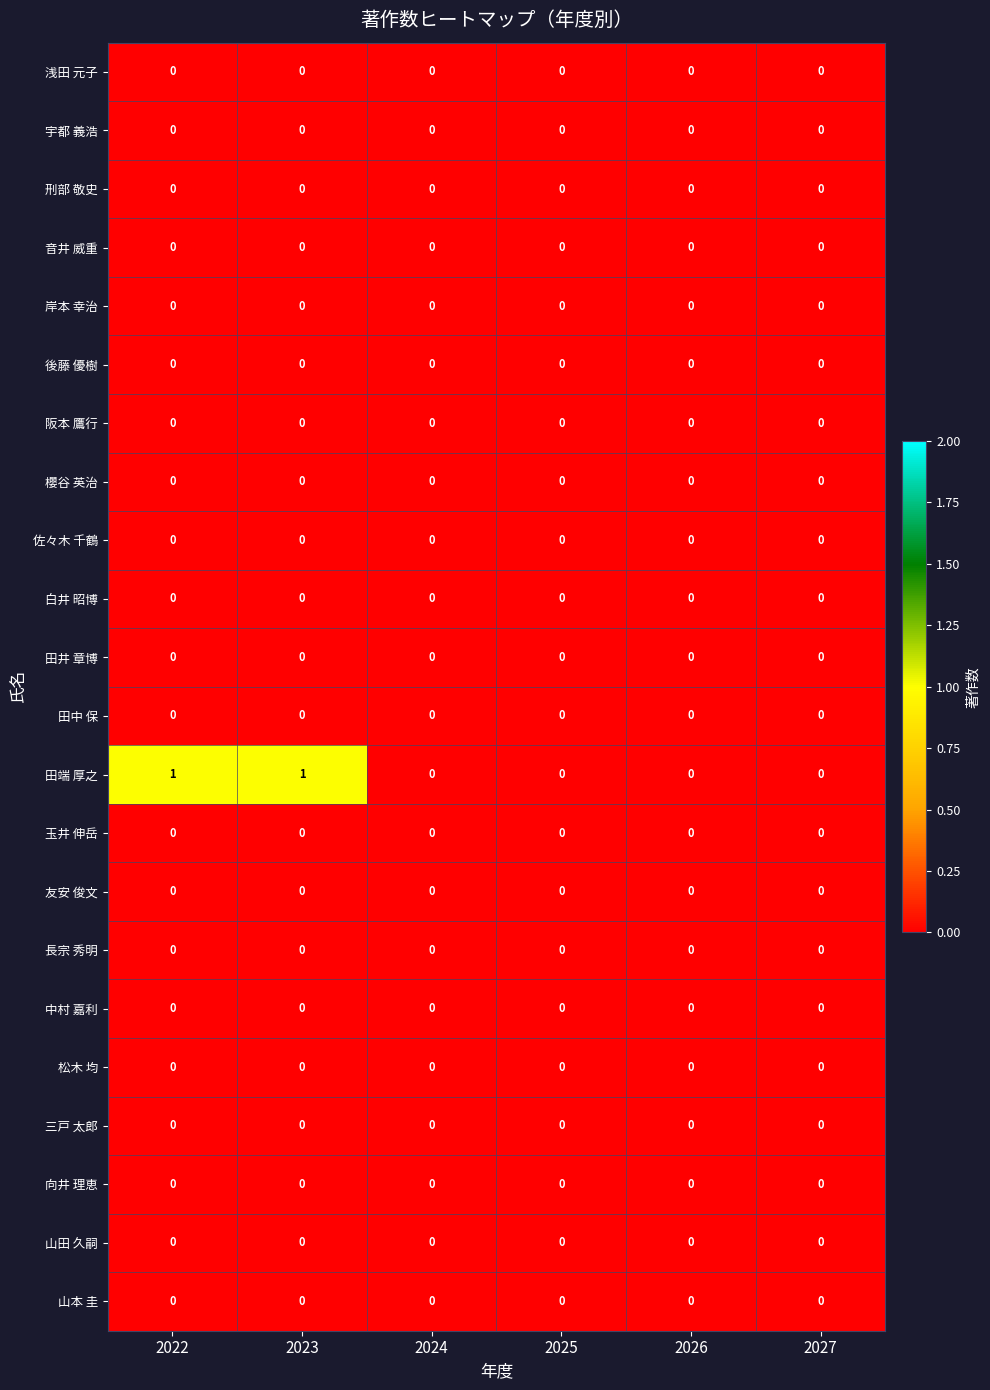

Is it true that 佐々木 千鶴 equals 0 at 2027?

True